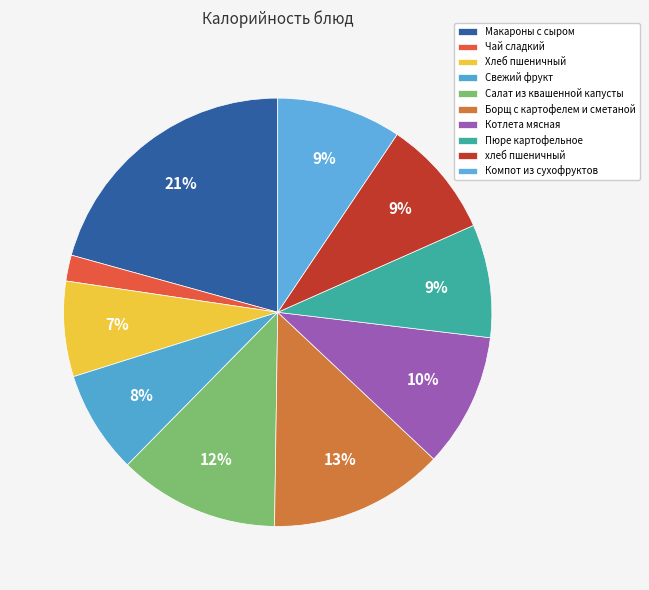

Combined, what portion of the pie is Компот из сухофруктов and Борщ с картофелем и сметаной?

22.6%